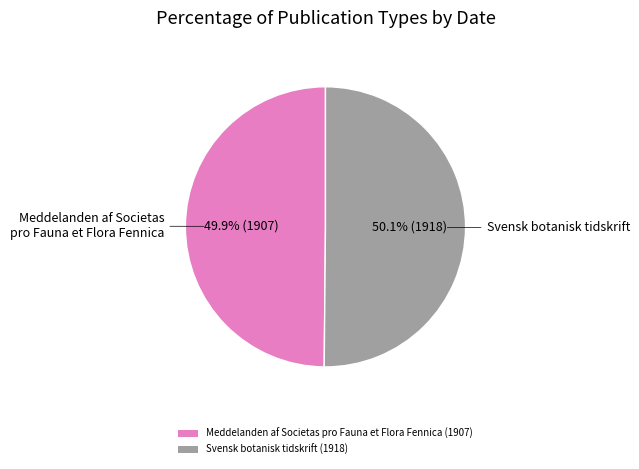

To the nearest percent, what portion does Svensk botanisk tidskrift (1918) represent?

50%